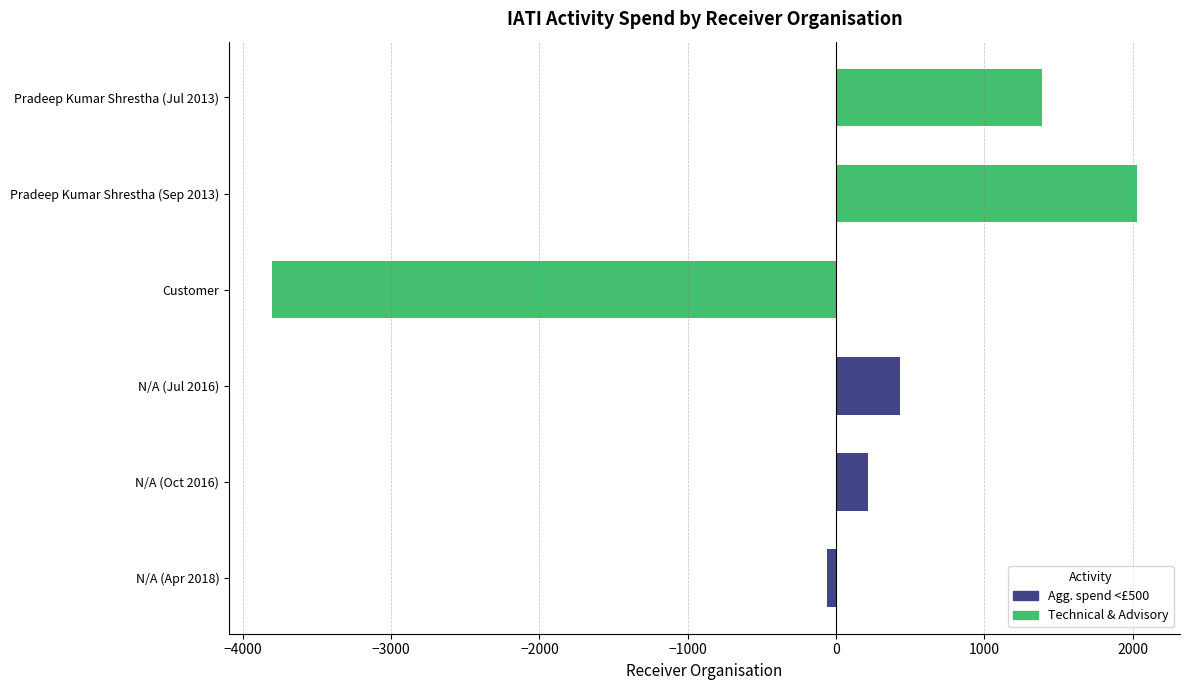

Which label corresponds to the smallest value in the chart?

Customer